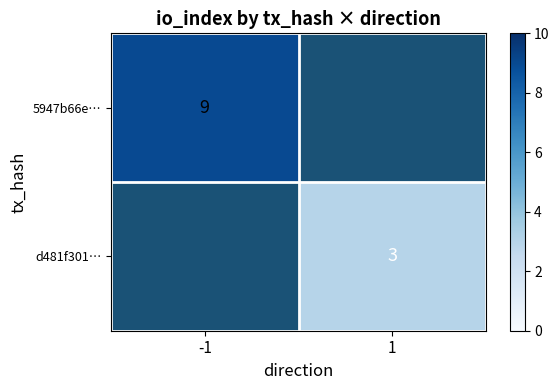

The value of 5947b66e… at -1 is 9. True or false?

True